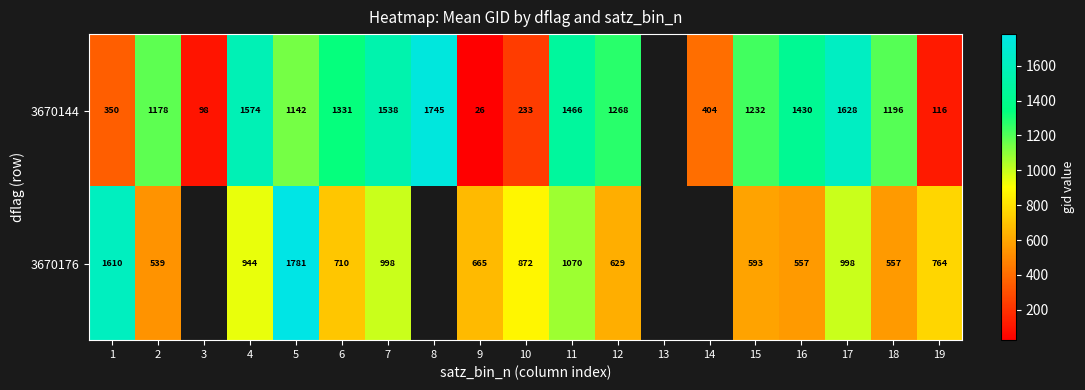

Is it true that 3670176 equals 665 at 9?

True